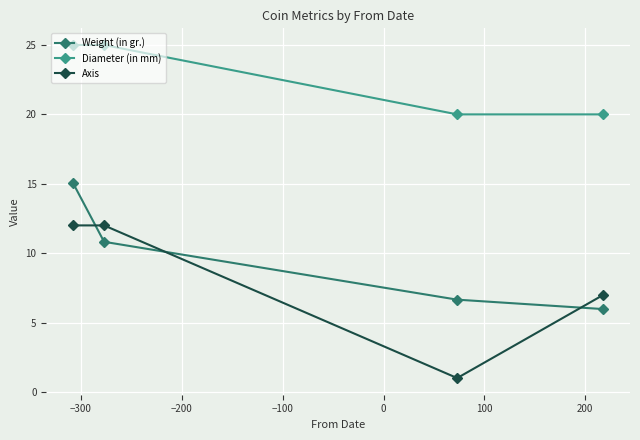

Does the chart display data point markers on the line(s)?

Yes